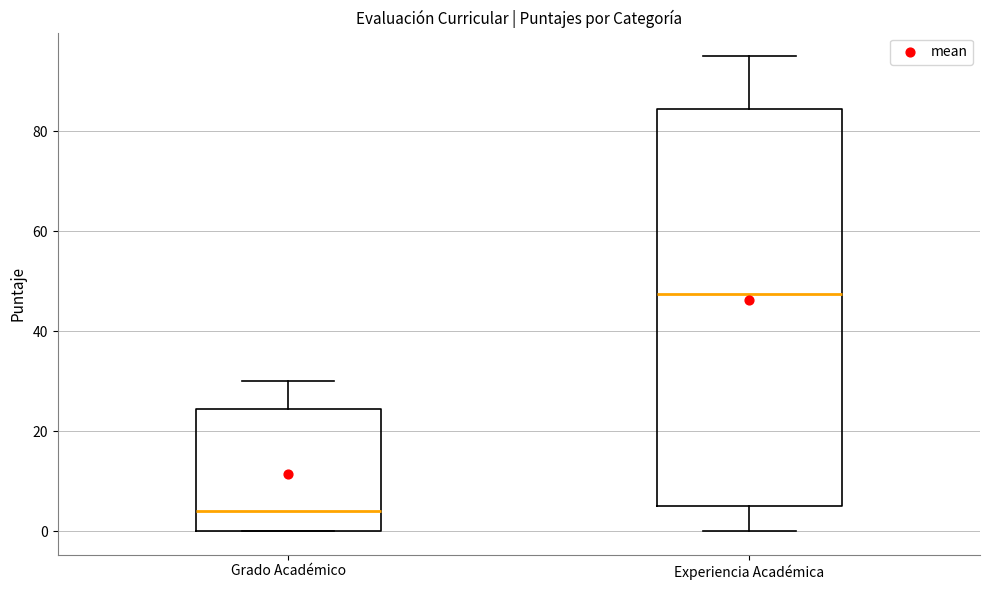

Where does the median line of the box for Experiencia Académica sit on the y-axis? The values are not printed on the chart, so give them approximately, as read against the axis.

48